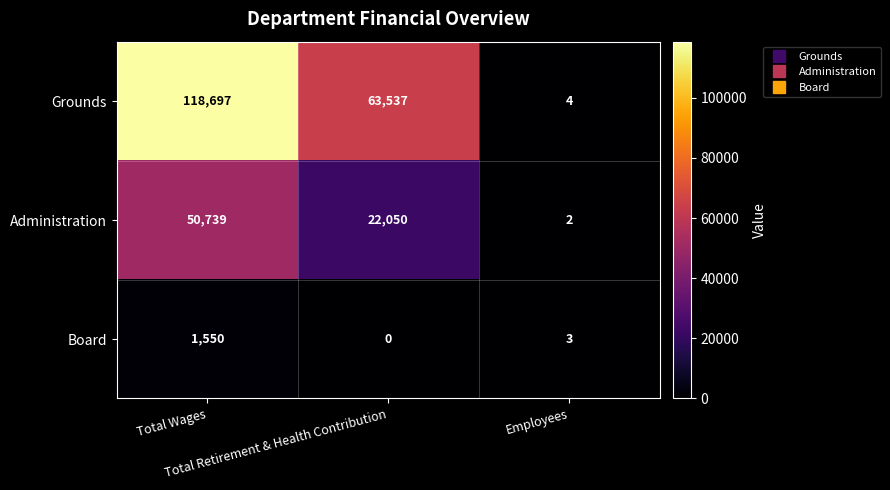

What is the highest value of the Grounds series?

118697